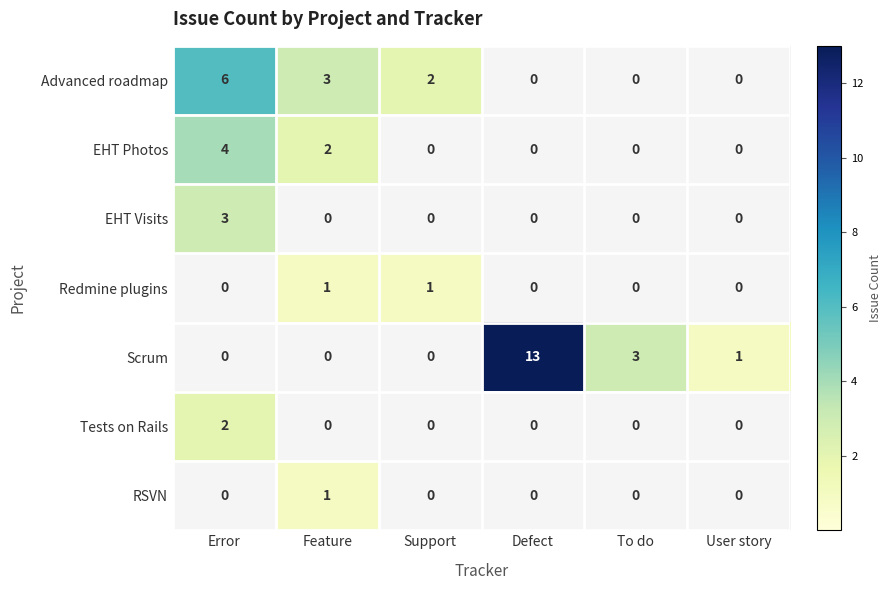

Is it true that Advanced roadmap equals 1 at Support?

False